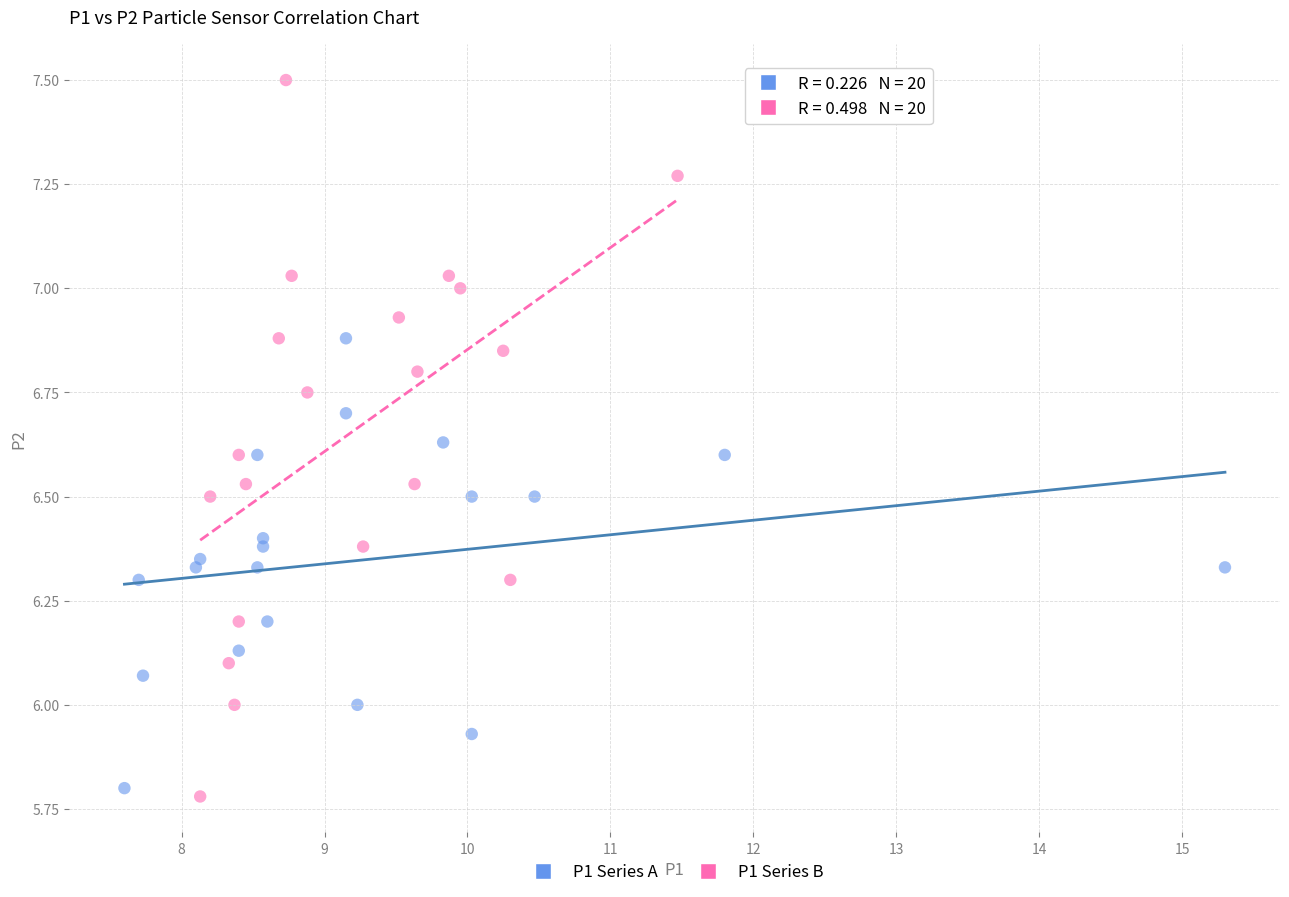

Which series has the largest Y range (max minus min)?

P1 Series B